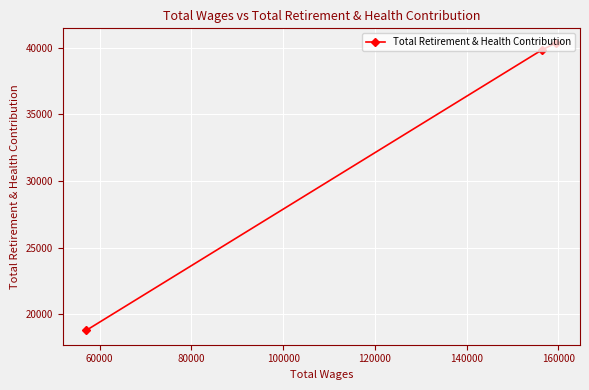

How many lines are shown in the chart?

1